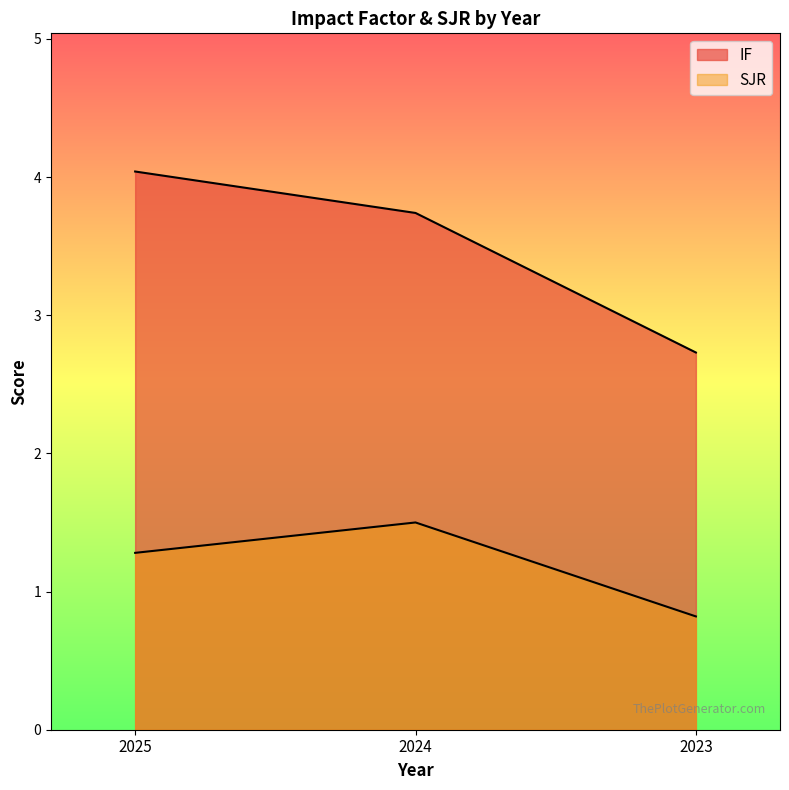

What is the total value across all series at 2023?

3.5